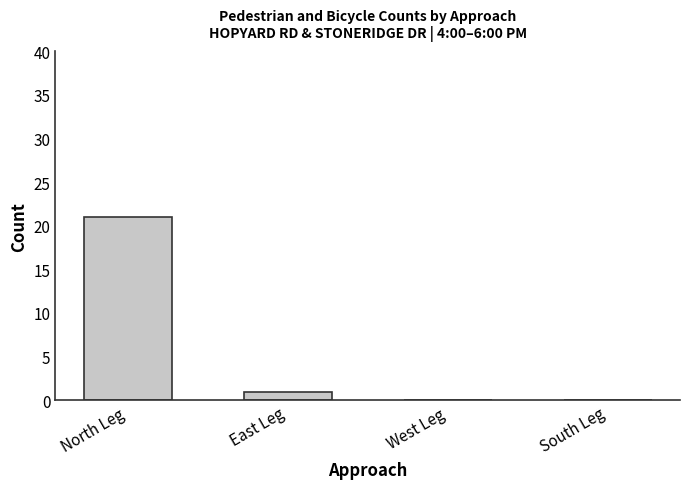

Are the bars horizontal?

No